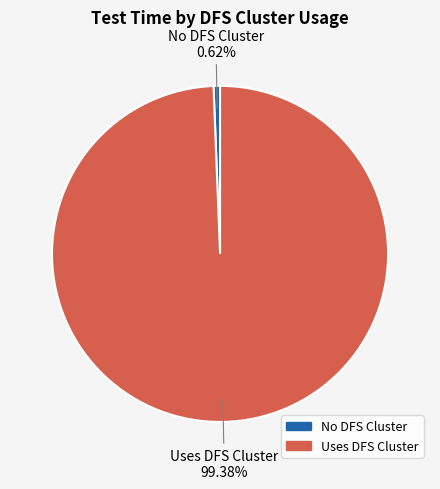

Is there a majority slice in this chart?

Yes